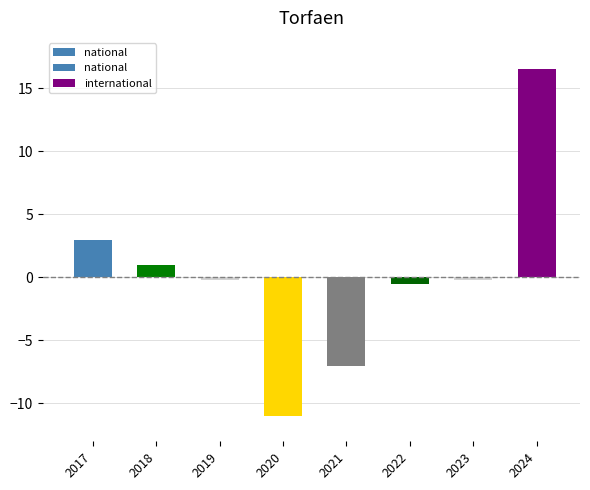

What value does the data have at 2017?

3.0